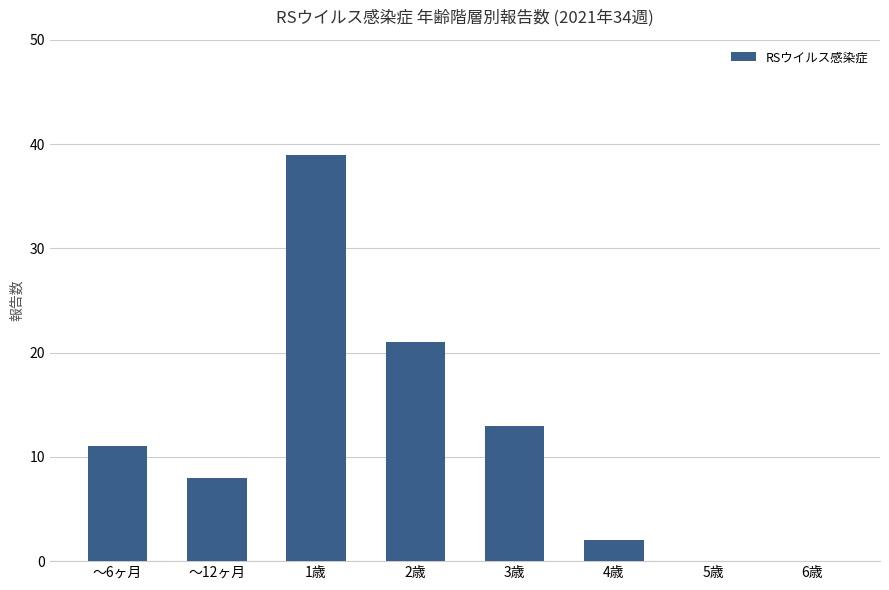

Which label corresponds to the largest value in the chart?

1歳